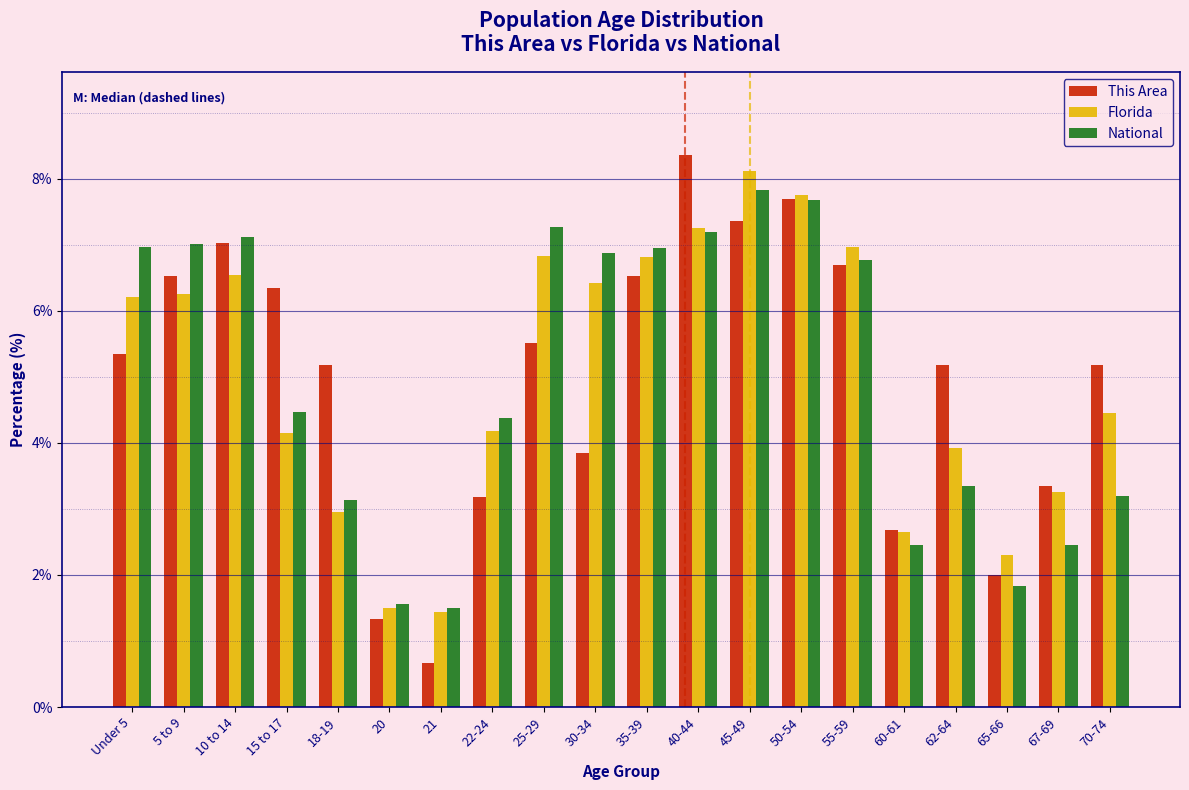

The This Area series shows 8.9 at Under 5. True or false?

False